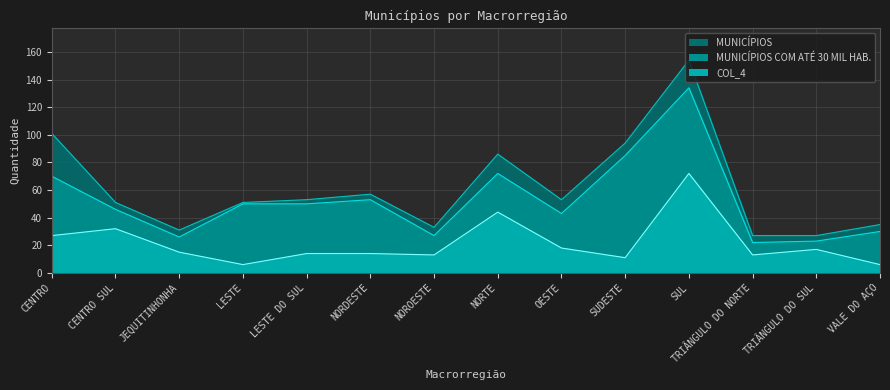

Reading right to left, what are all the values shown in this chart?

MUNICÍPIOS COM ATÉ 30 MIL HABITANTES: VALE DO AÇO=30	TRIÂNGULO DO SUL=23	TRIÂNGULO DO NORTE=22	SUL=134	SUDESTE=85	OESTE=43	NORTE=72	NOROESTE=27	NORDESTE=53	LESTE DO SUL=50	LESTE=50	JEQUITINHONHA=26	CENTRO SUL=46	CENTRO=70
MUNICÍPIOS: VALE DO AÇO=35	TRIÂNGULO DO SUL=27	TRIÂNGULO DO NORTE=27	SUL=154	SUDESTE=94	OESTE=53	NORTE=86	NOROESTE=33	NORDESTE=57	LESTE DO SUL=53	LESTE=51	JEQUITINHONHA=31	CENTRO SUL=51	CENTRO=101
COL_4: VALE DO AÇO=6	TRIÂNGULO DO SUL=17	TRIÂNGULO DO NORTE=13	SUL=72	SUDESTE=11	OESTE=18	NORTE=44	NOROESTE=13	NORDESTE=14	LESTE DO SUL=14	LESTE=6	JEQUITINHONHA=15	CENTRO SUL=32	CENTRO=27